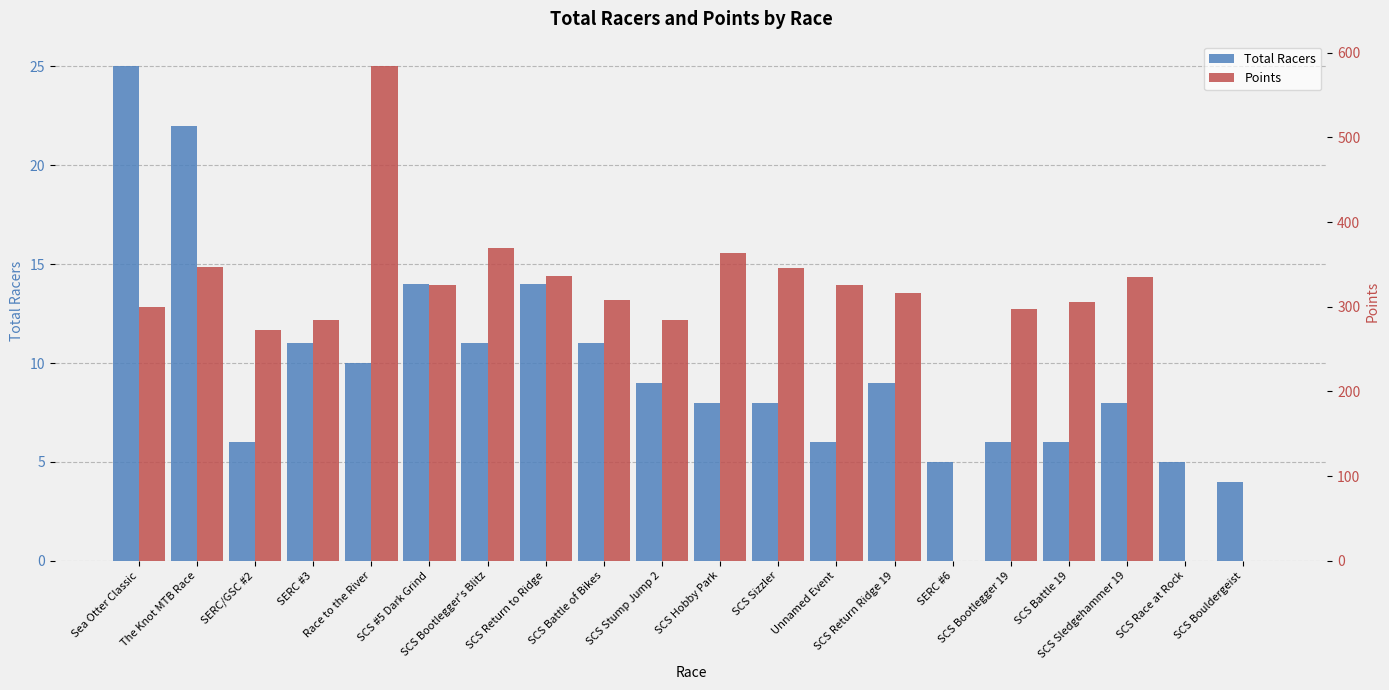

What is the difference between the second highest and minimum values in the Total Racers series?

18.0